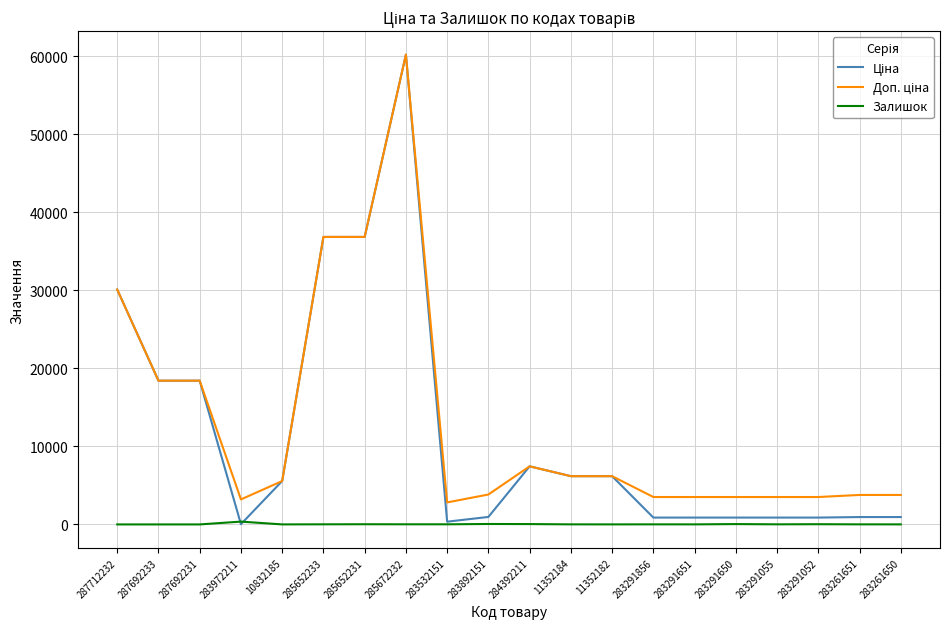

What is the greatest value displayed?

60205.6